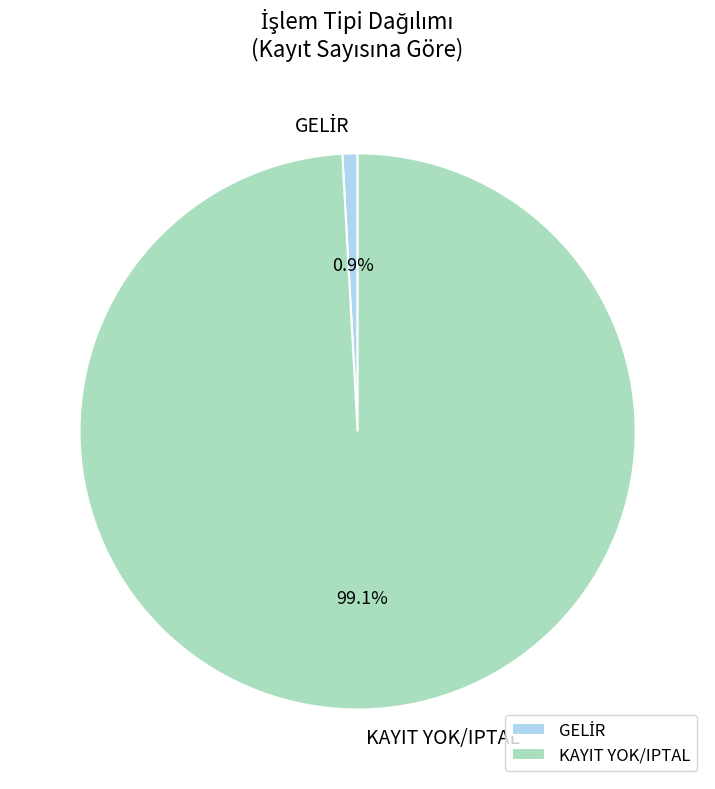

To the nearest percent, what is the average slice percentage?

50%